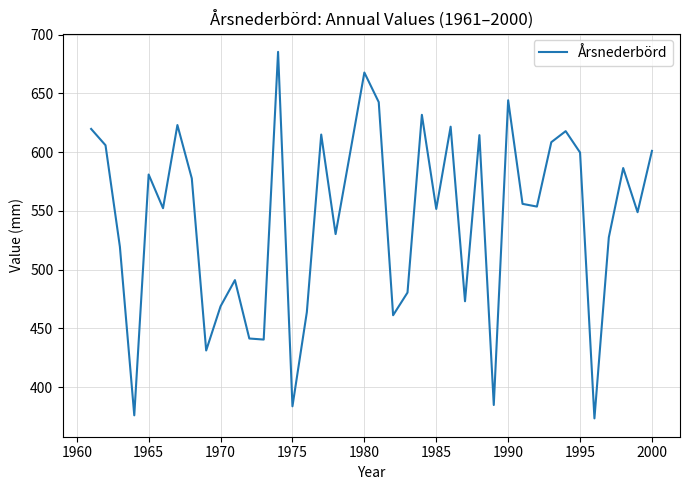

What is the greatest value displayed?

685.4